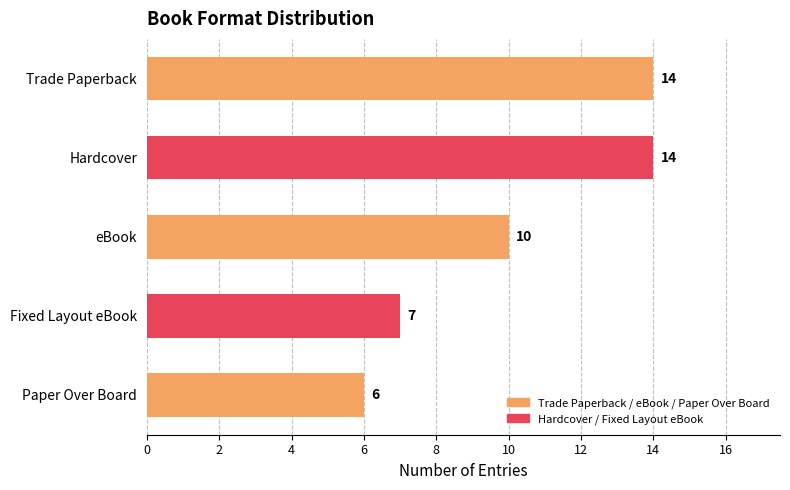

How many distinct data groups are displayed?

1